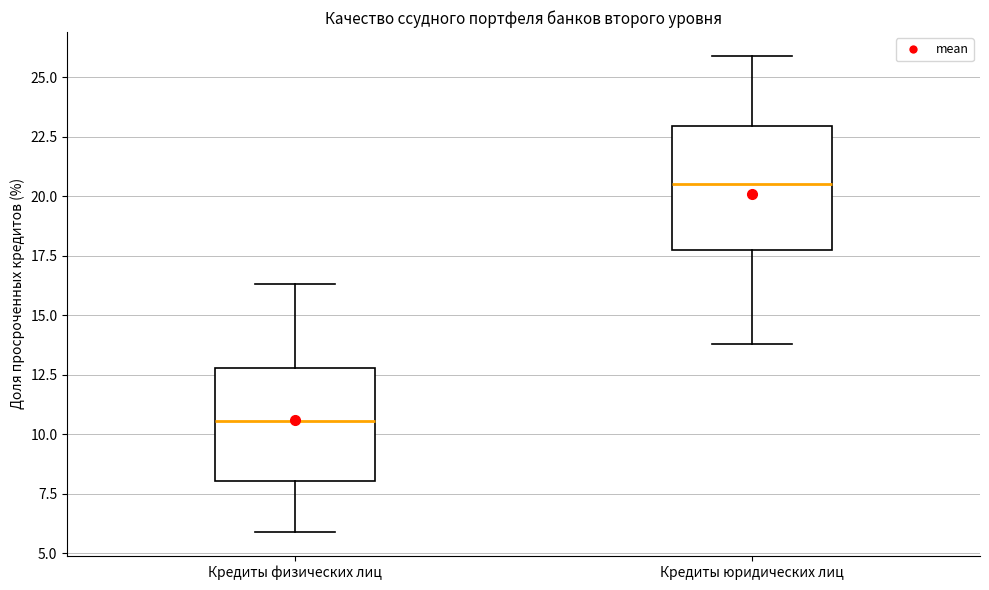

Reading left to right, transcribe this box plot: for each box, give where its median line is, the range the box spans, and where its two whiskers end, as read against the y-axis. The values are not printed on the chart, so give them approximately, as read against the axis.

Кредиты физических лиц: median 10.5, box 8.0 to 13.0, whiskers 6.0 to 16.5
Кредиты юридических лиц: median 20.5, box 17.5 to 23.0, whiskers 14.0 to 26.0